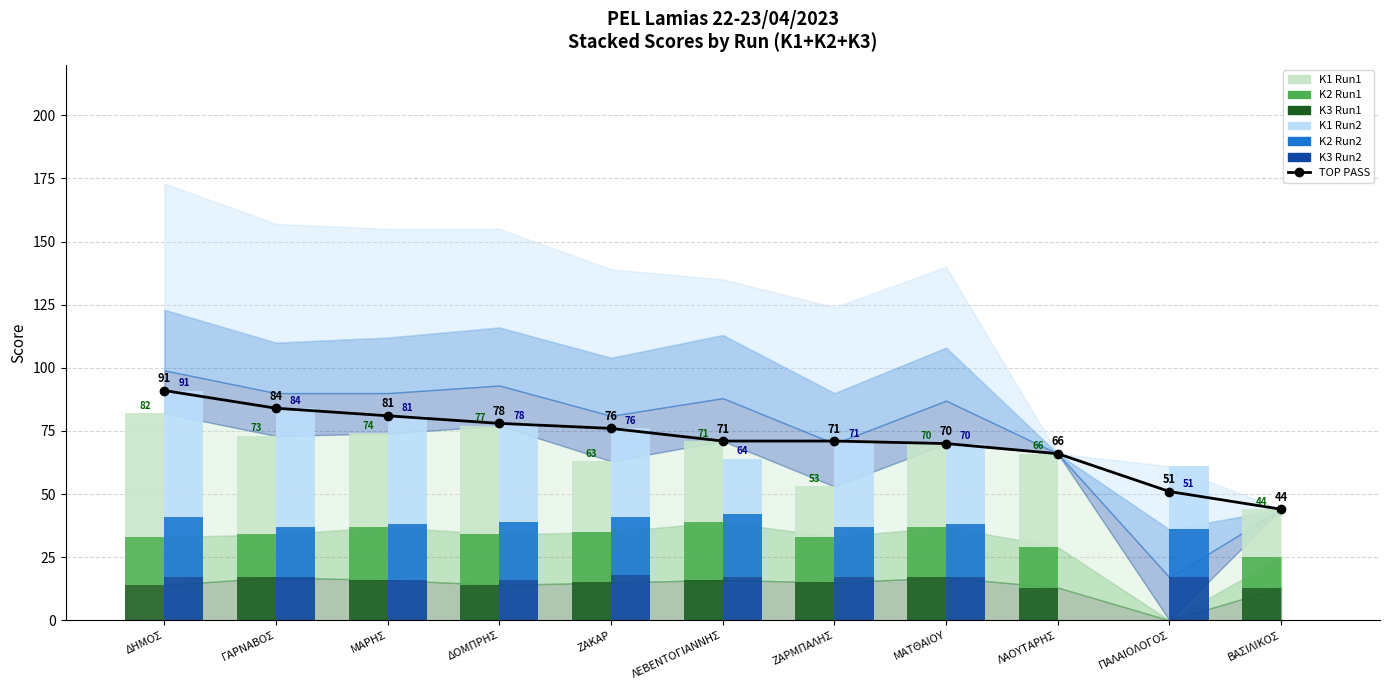

What is the value of the K2_Run1 bar at the 6th from the left?

23